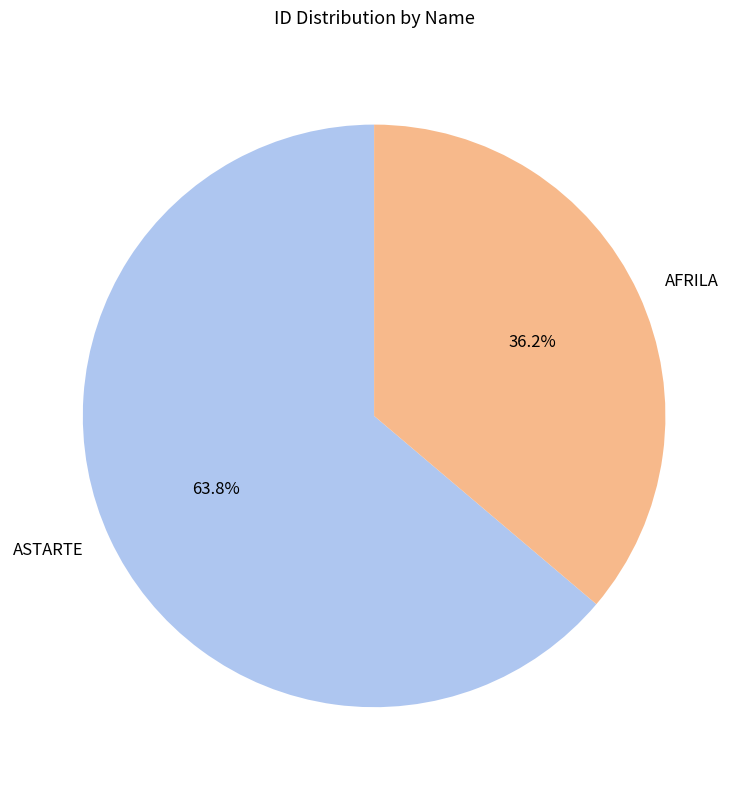

Which slice represents more than half of the pie?

ASTARTE